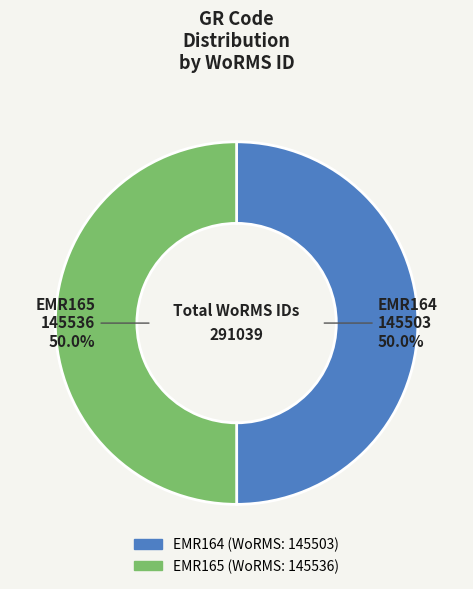

What percentage is the EMR165 slice, to the nearest percent?

50%